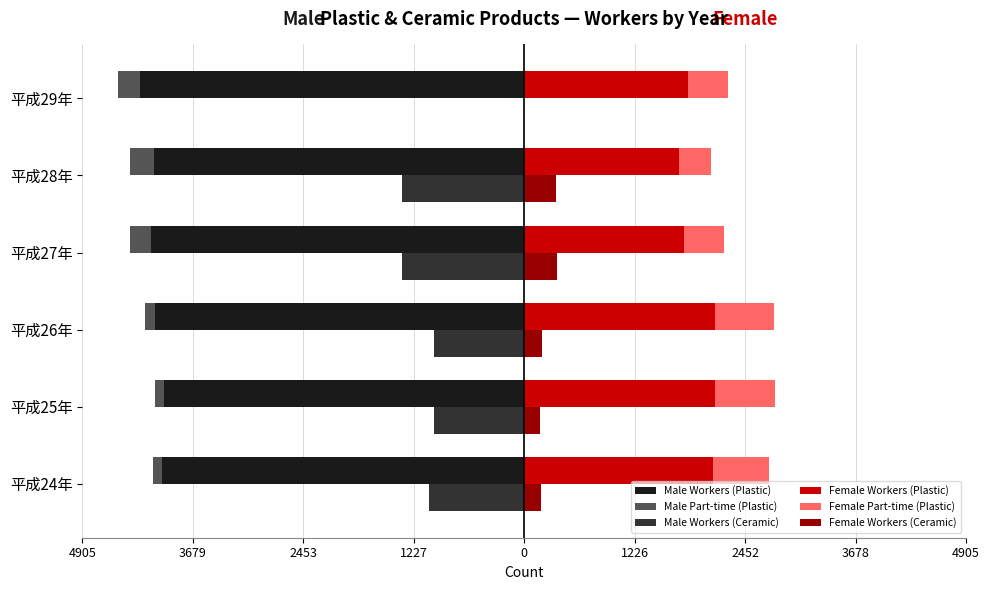

What is the lowest value of the Male Workers (Plastic) series?

-4266